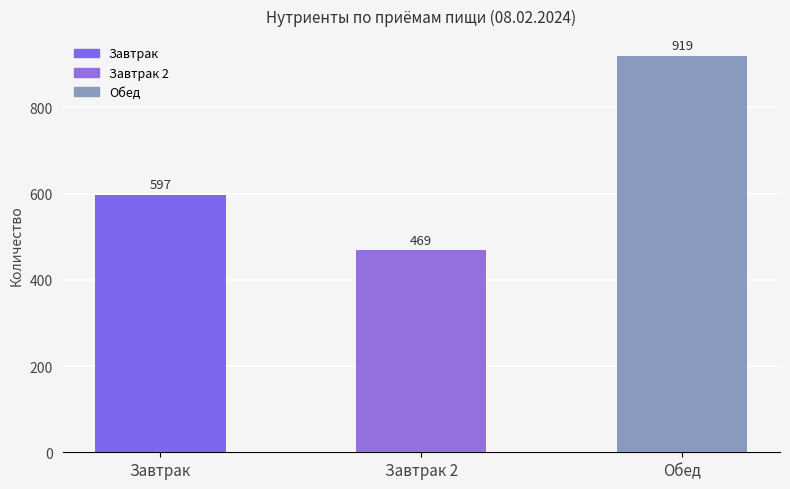

What is the sum of all values?

1985.8